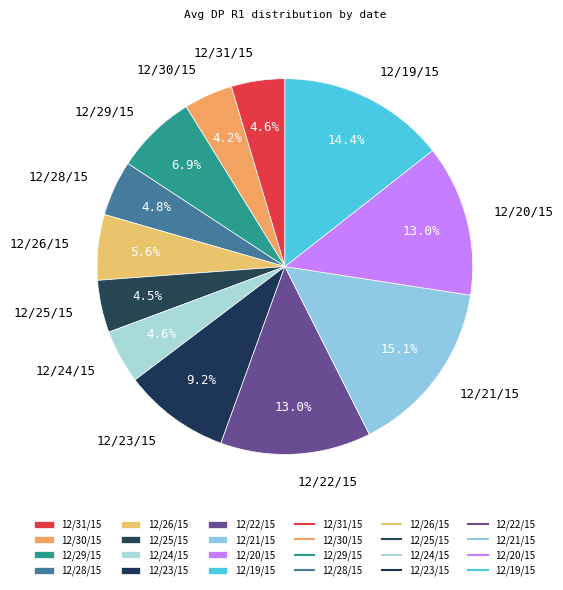

Approximately how many times larger is the value at 12/20/15 compared to 12/31/15?

2.8